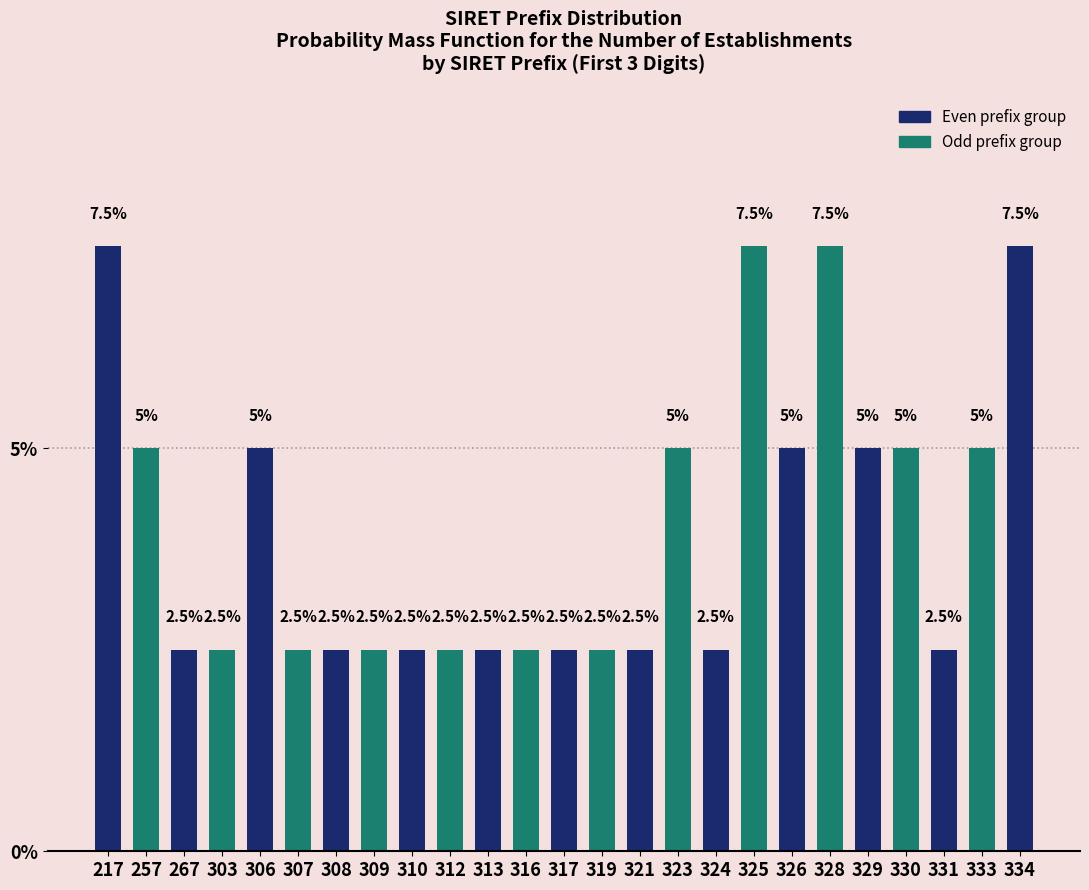

Reading left to right, list all the values displayed in this chart.

7.5	5.0	2.5	2.5	5.0	2.5	2.5	2.5	2.5	2.5	2.5	2.5	2.5	2.5	2.5	5.0	2.5	7.5	5.0	7.5	5.0	5.0	2.5	5.0	7.5